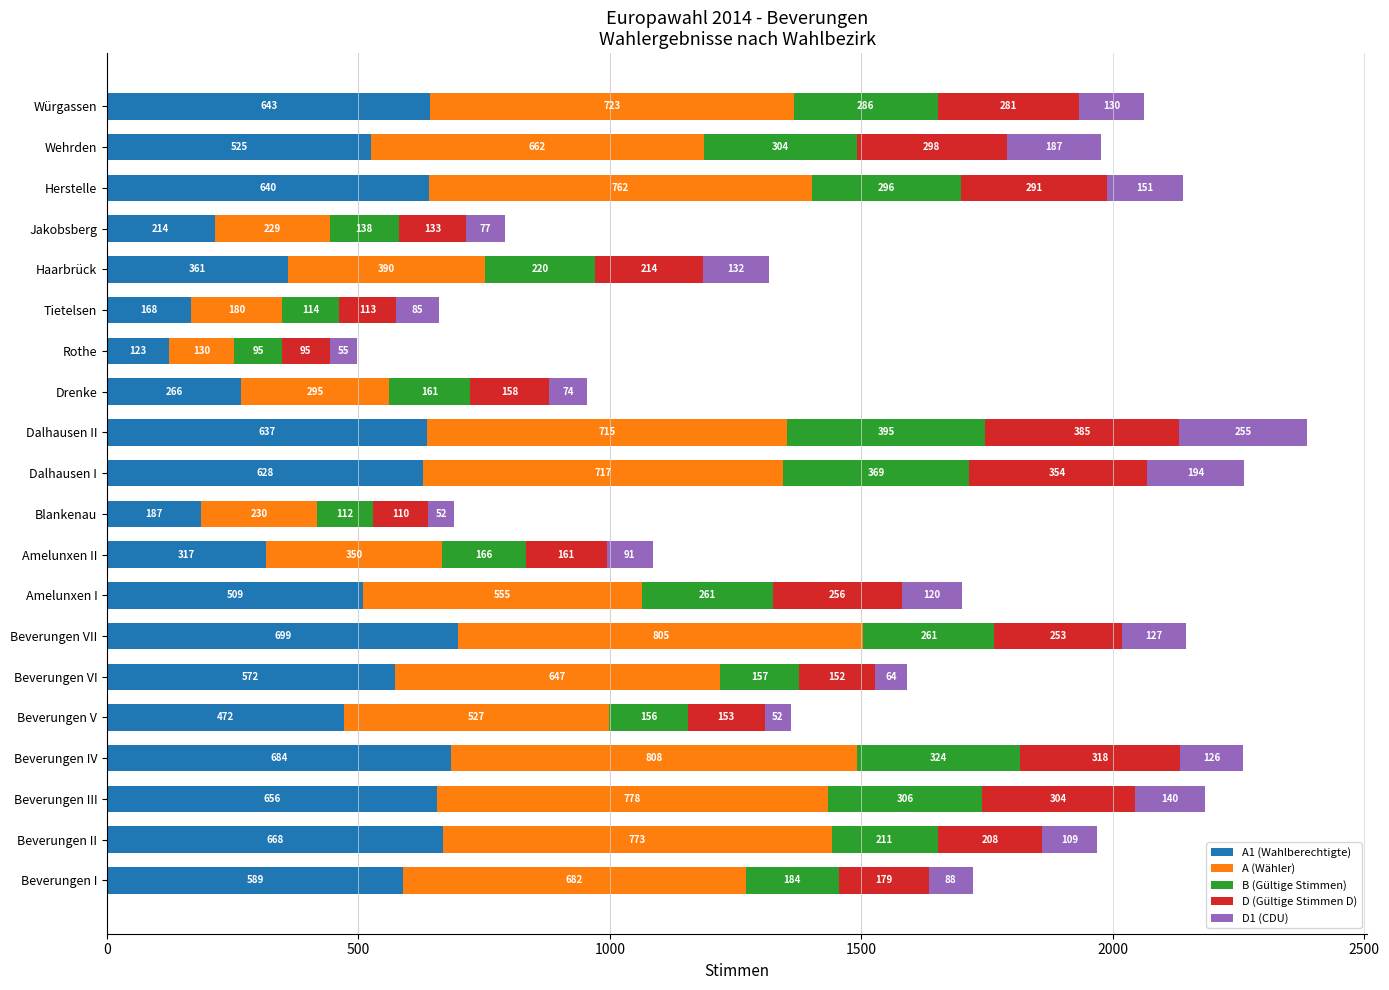

What is the total value across all series at Drenke?

954